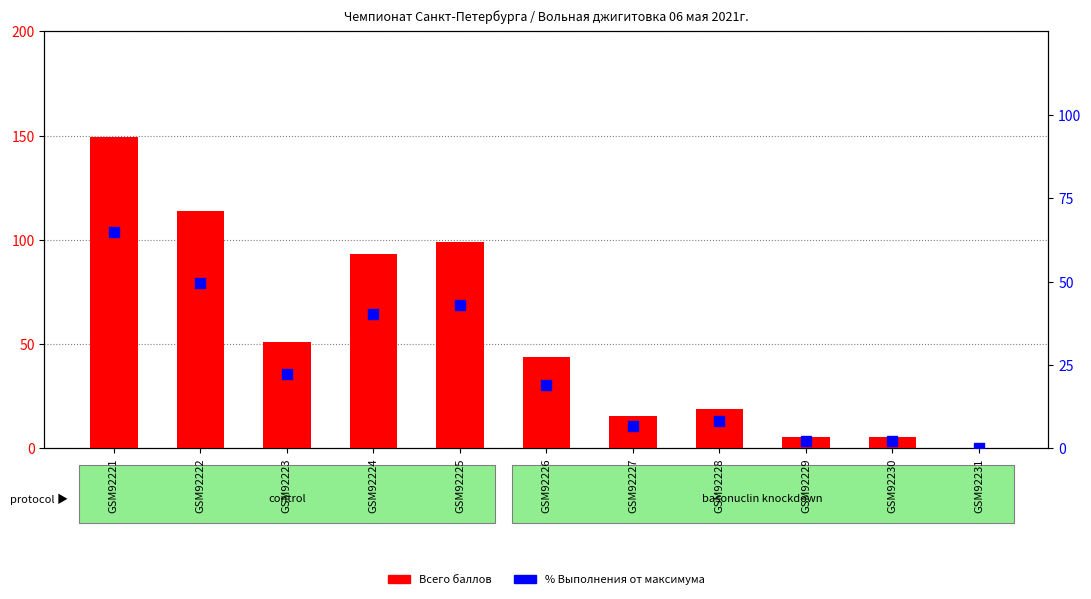

Which series contains the highest Y value?

Всего баллов